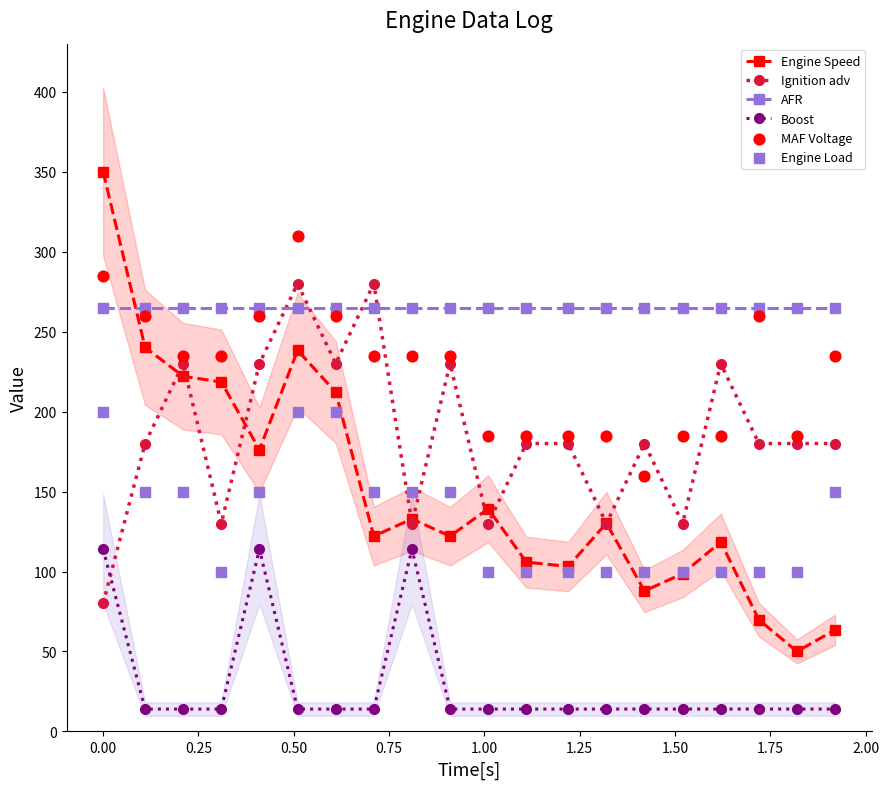

Which series has the largest Y range (max minus min)?

Engine Speed